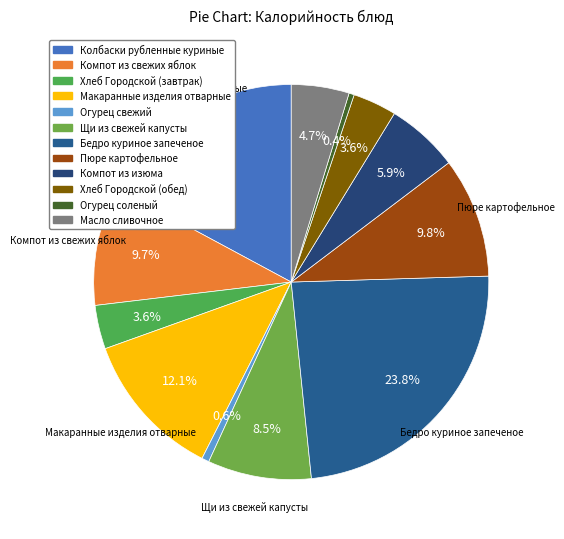

Is the sum of Колбаски рубленные куриные and Компот из свежих яблок greater than half?

No